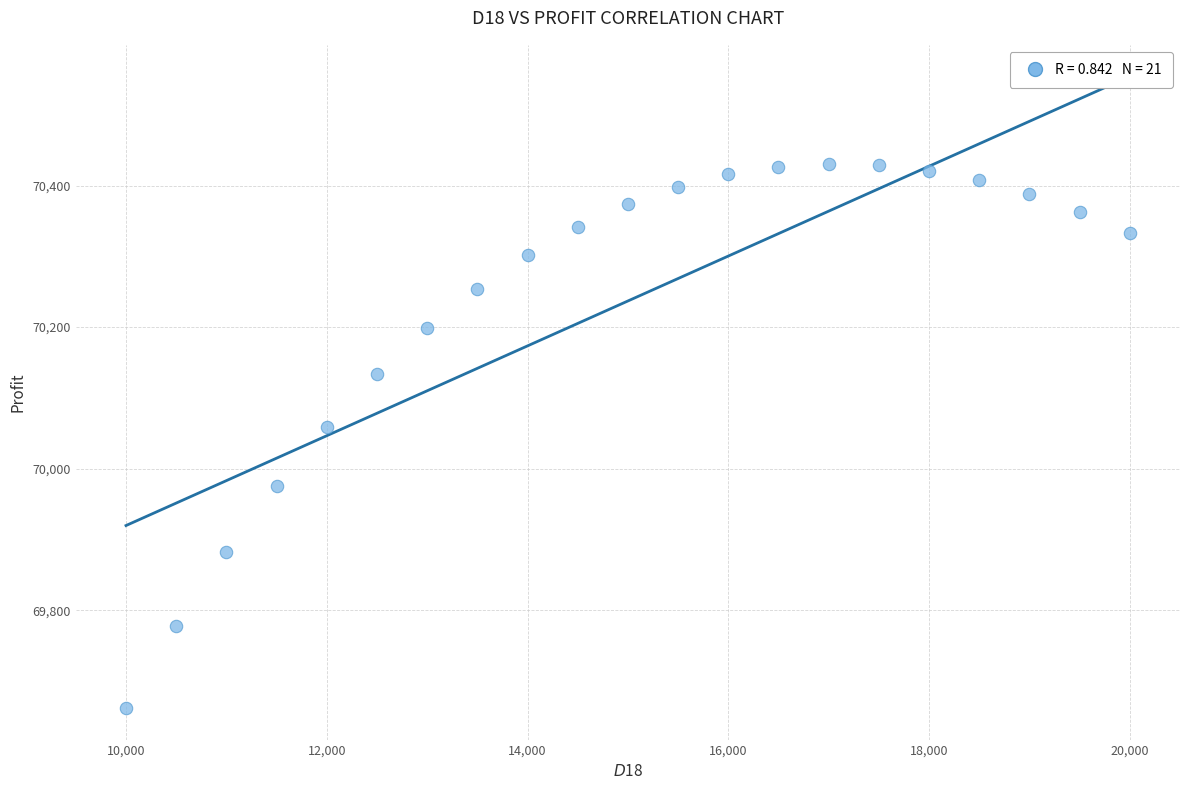

What is the range of Y values (max minus min)?

769.0